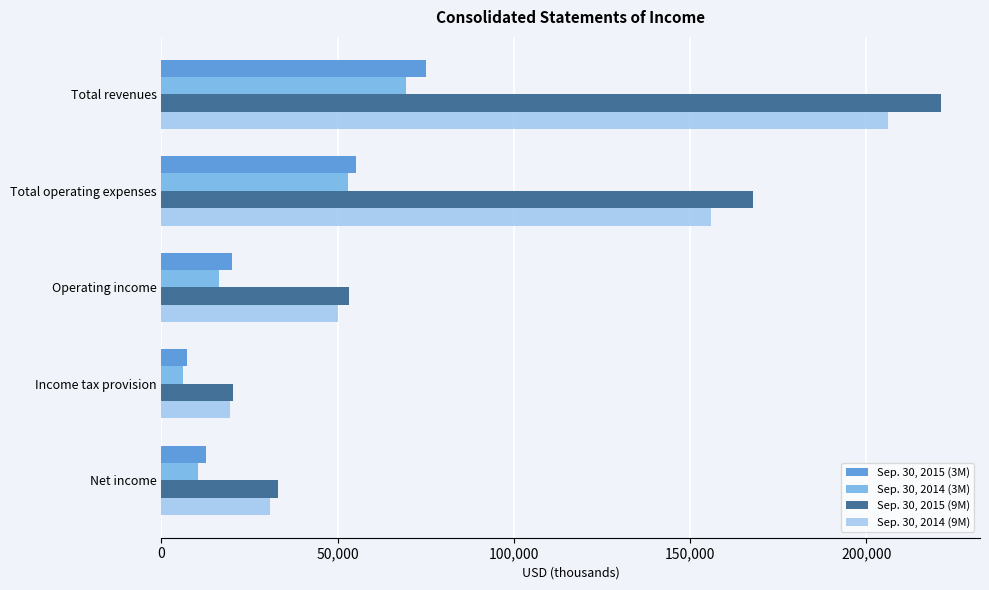

The value of Sep. 30, 2015 (9M) at Net income is 9616. True or false?

False